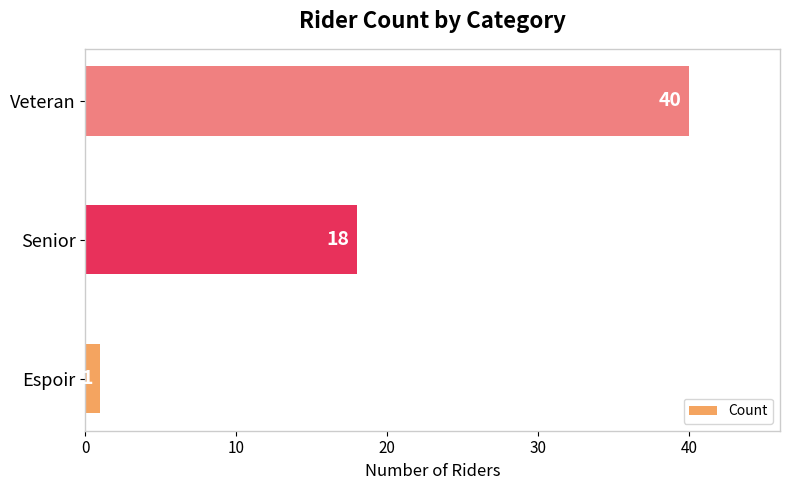

What is the sum of all values?

59